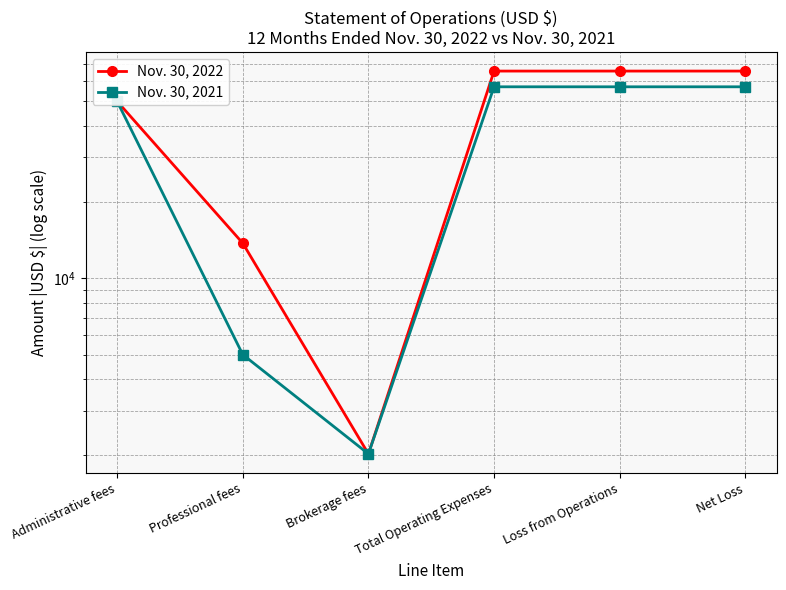

Is the value of Nov. 30, 2022 at Net Loss greater than the value of Nov. 30, 2021 at Loss from Operations?

Yes